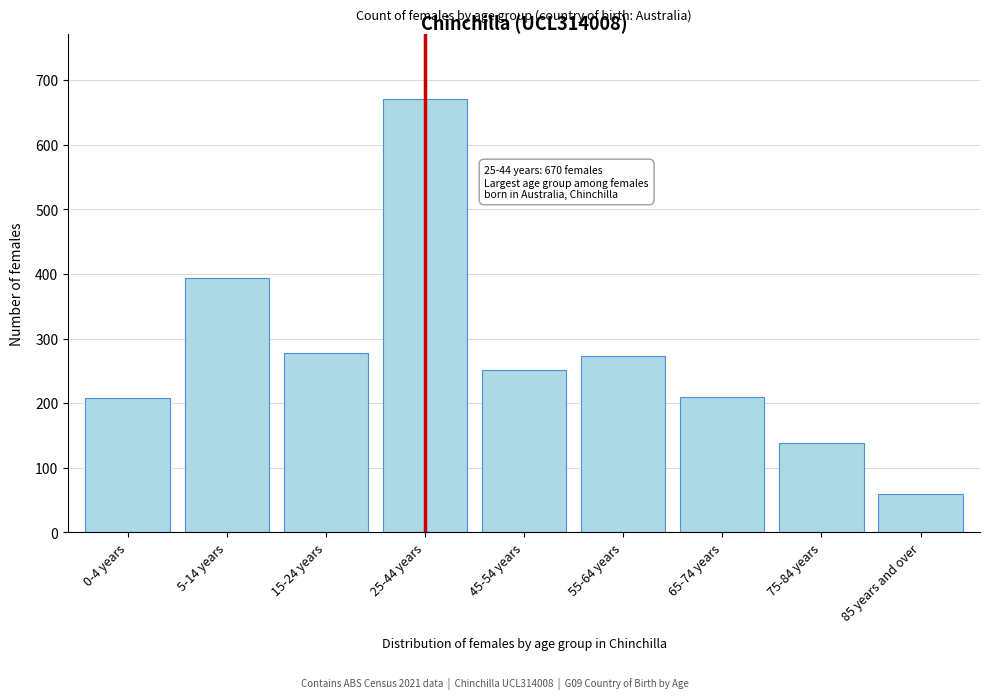

Between 25-44 years and 55-64 years, which is larger?

25-44 years